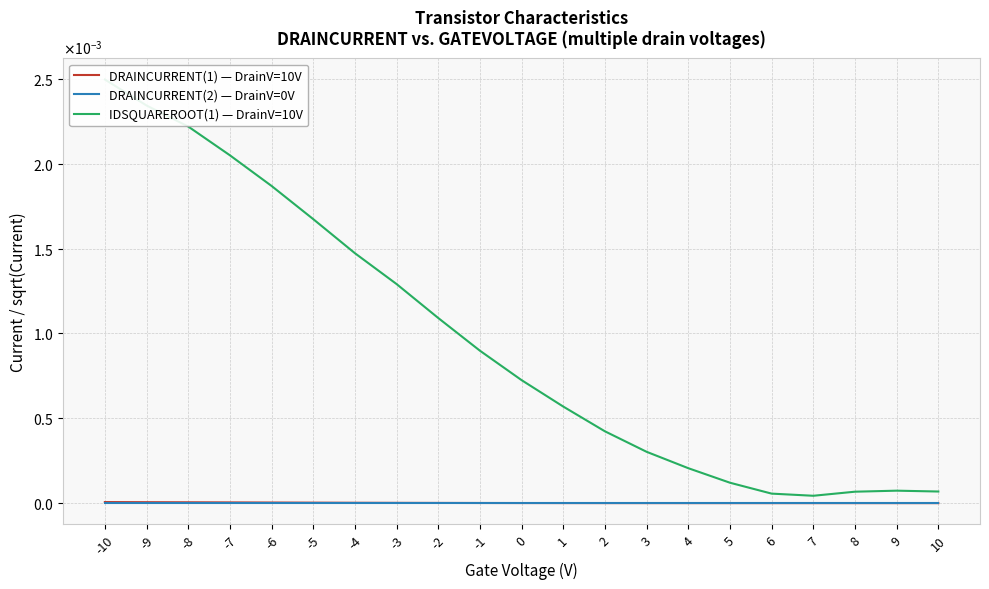

How many interior local valleys does the DRAINCURRENT(1) — DrainV=10V series have?

1